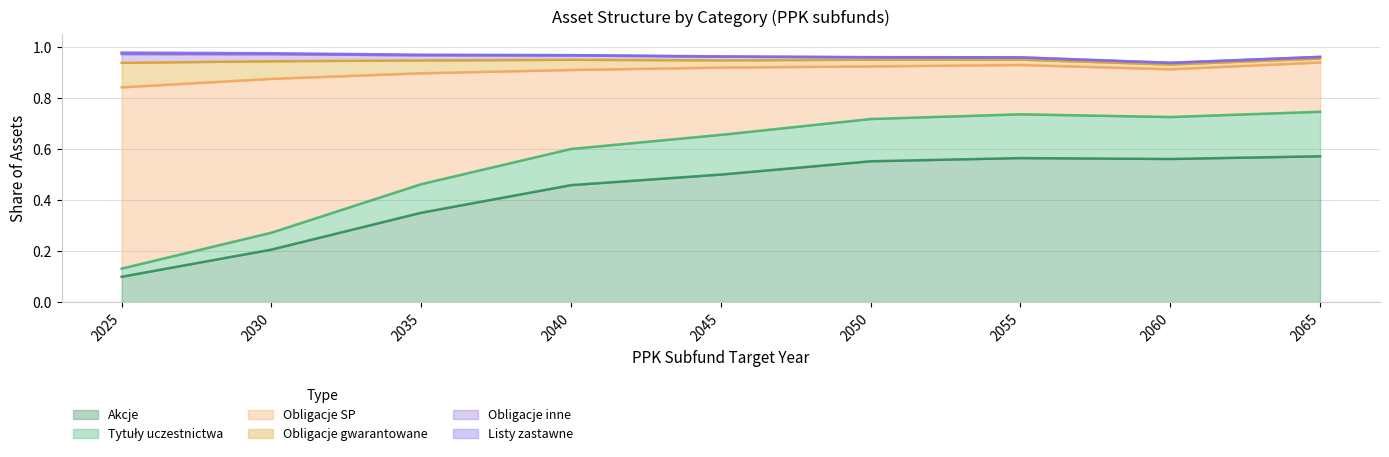

At which label does Akcje reach its peak?

2065